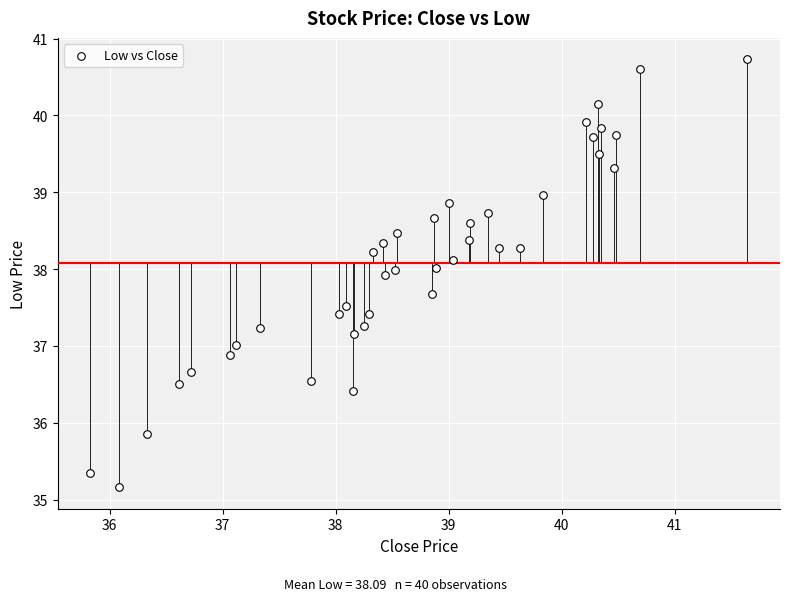

What is the range of X values (max minus min)?

5.8